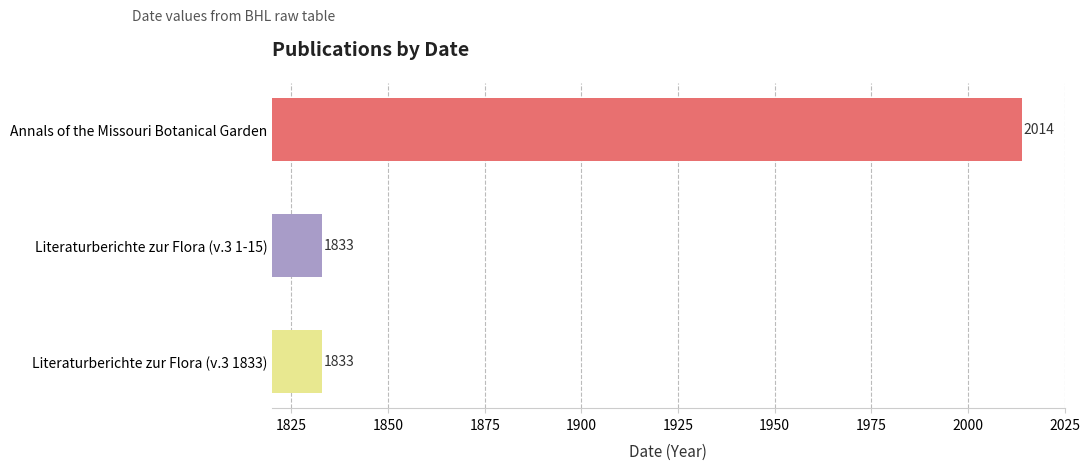

What is the maximum value shown in the chart?

2014